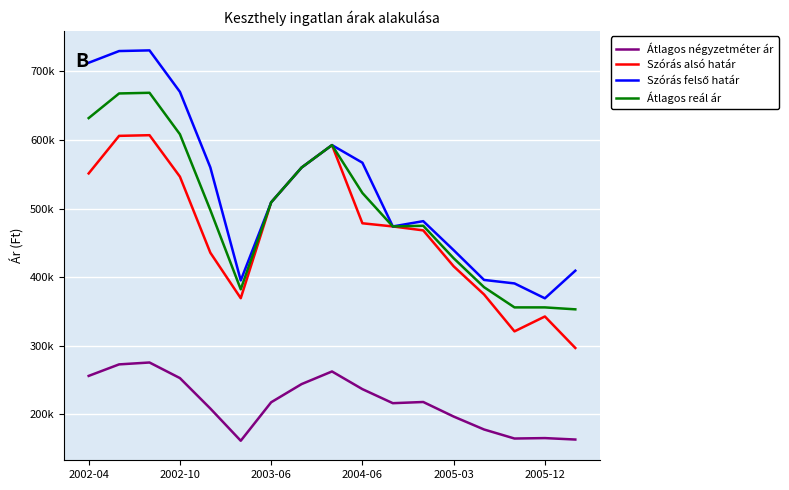

Does the chart have visible grid lines?

Yes